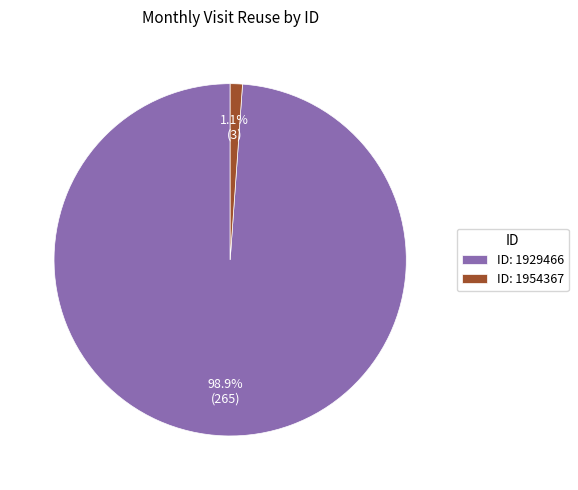

Between ID: 1929466 and ID: 1954367, which is larger?

ID: 1929466